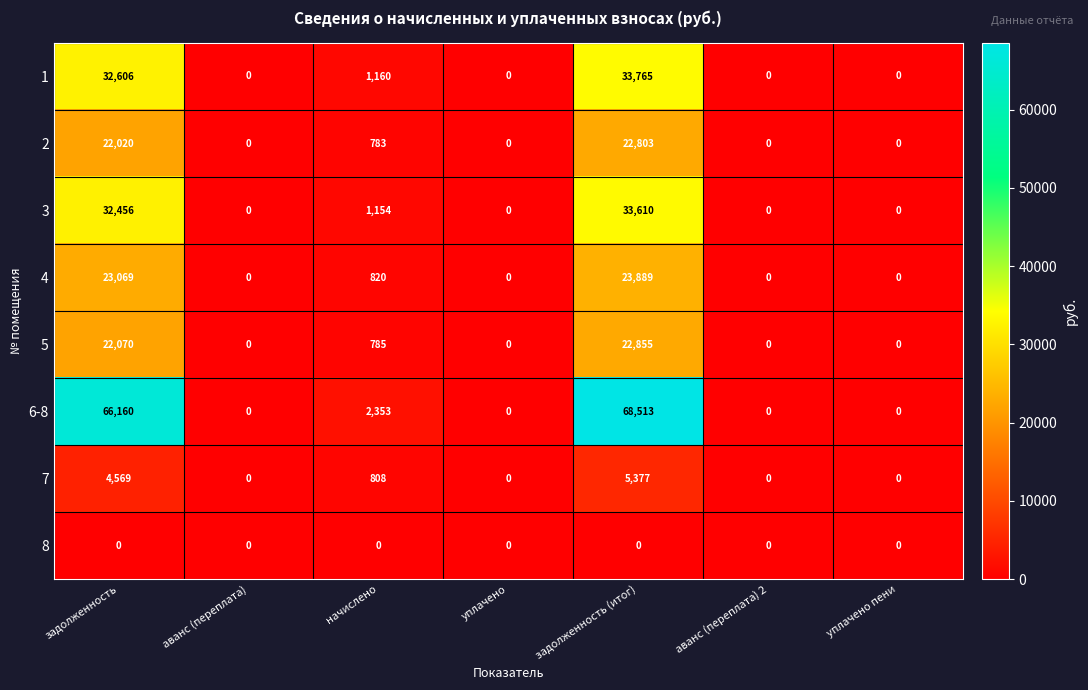

What is the difference between the 4 values at задолженность and уплачено пени?

23069